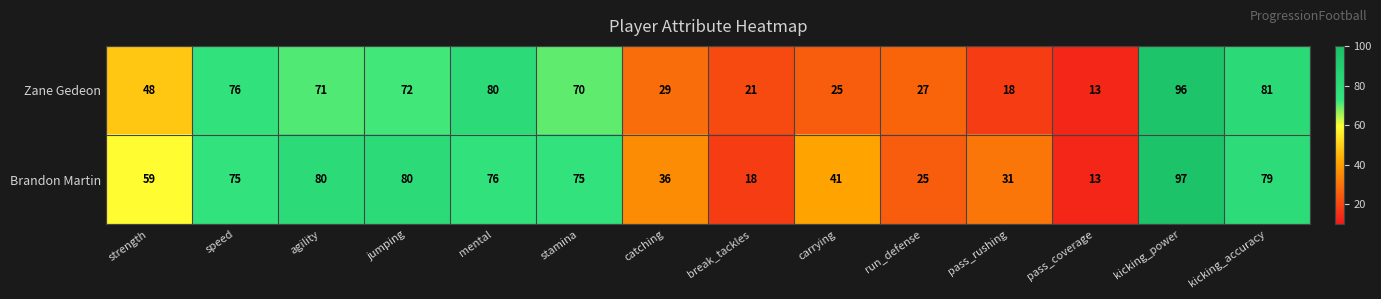

Reading left to right, list all the values displayed in this chart.

Zane Gedeon: 48	76	71	72	80	70	29	21	25	27	18	13	96	81
Brandon Martin: 59	75	80	80	76	75	36	18	41	25	31	13	97	79